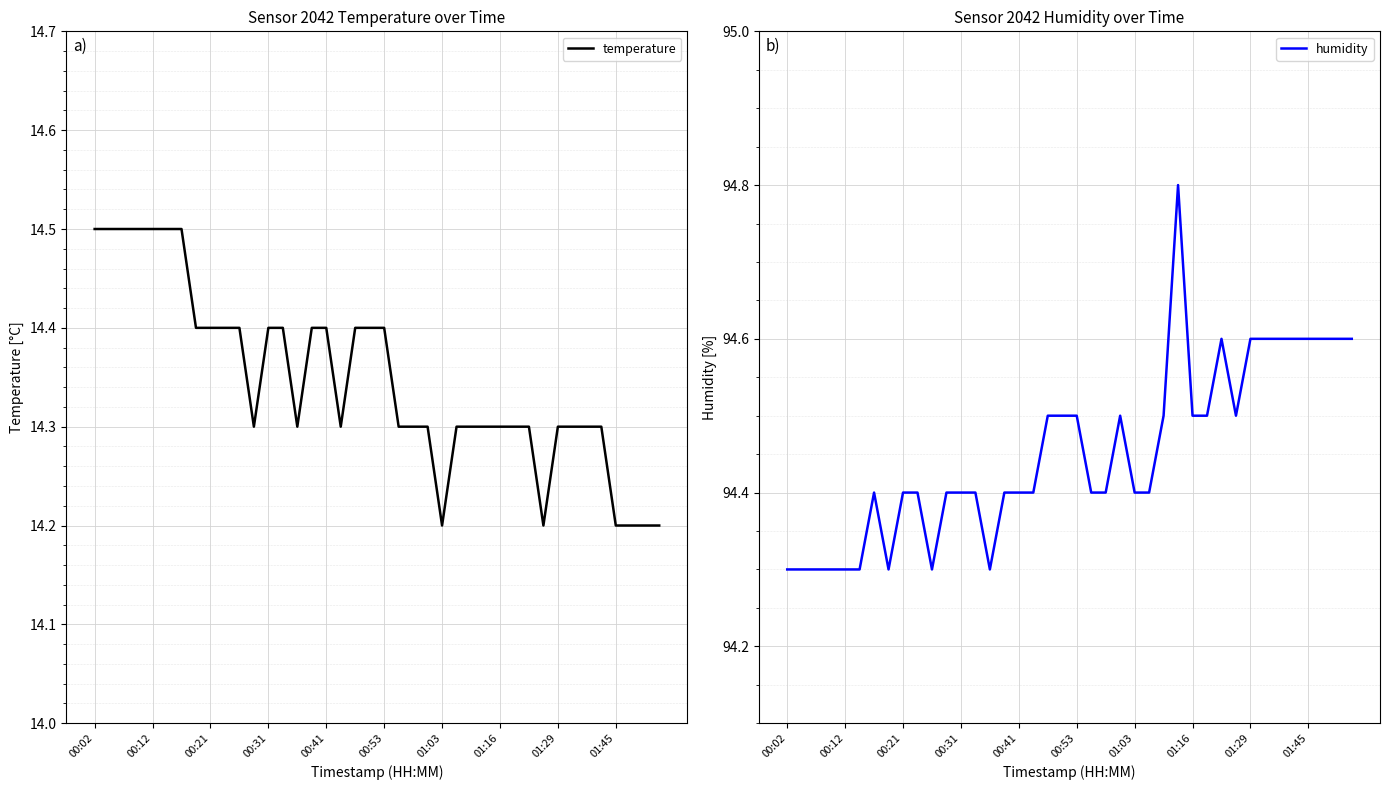

What is the maximum value for temperature?

14.5